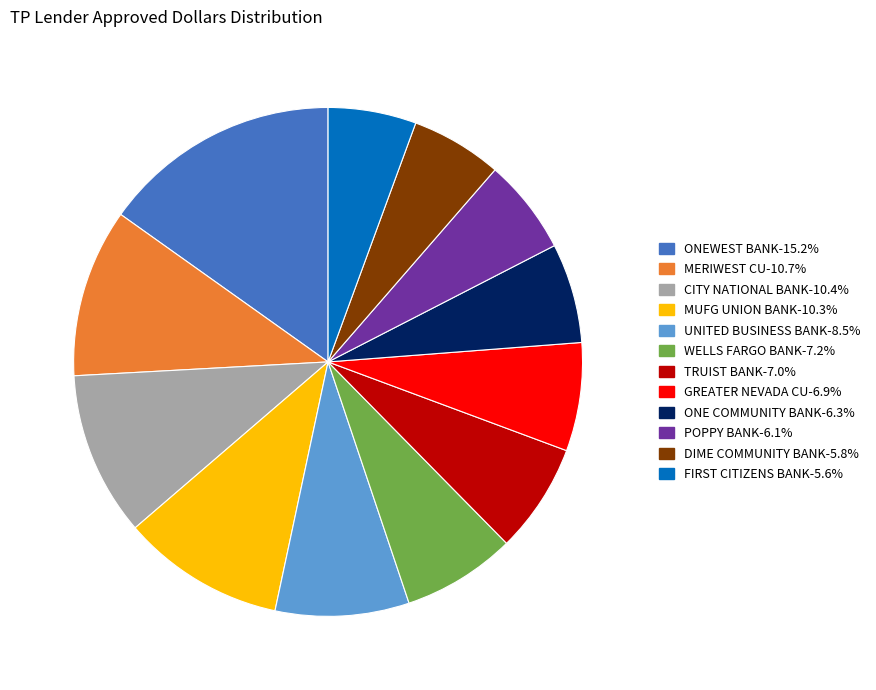

Is there a majority slice in this chart?

No